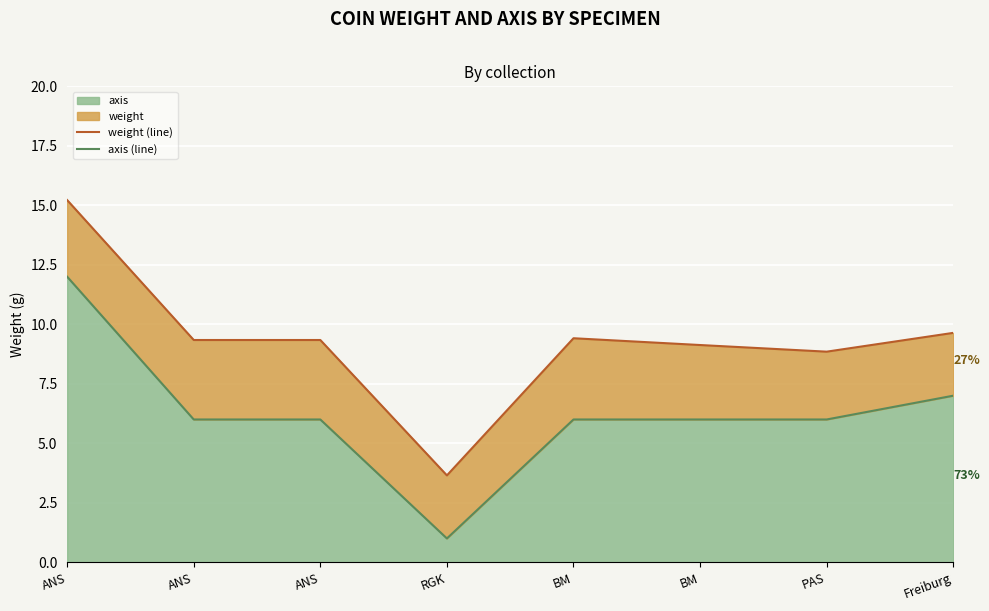

What is the sum of the weight (line) values at BM and RGK?

12.8